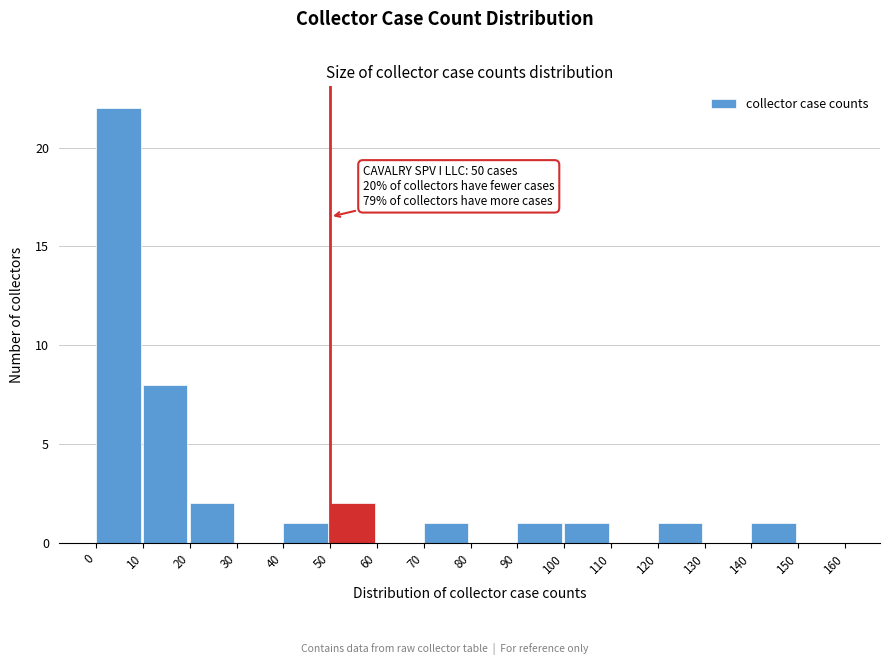

Over which range of the x-axis is the bar tallest?

0 to 10